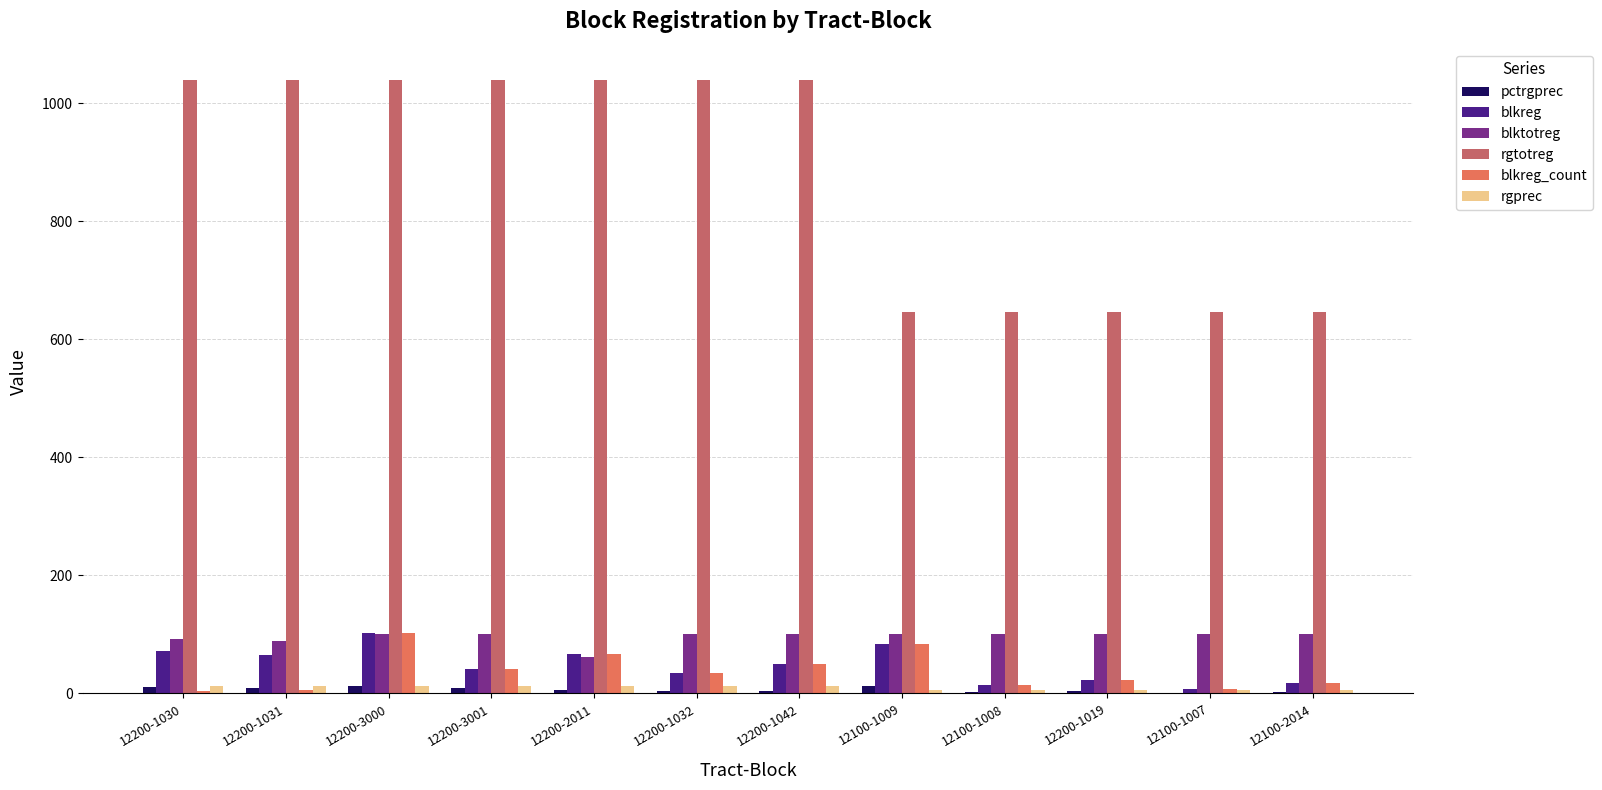

Between 12200-3001 and 12100-1007, which series saw the biggest shift?

rgtotreg